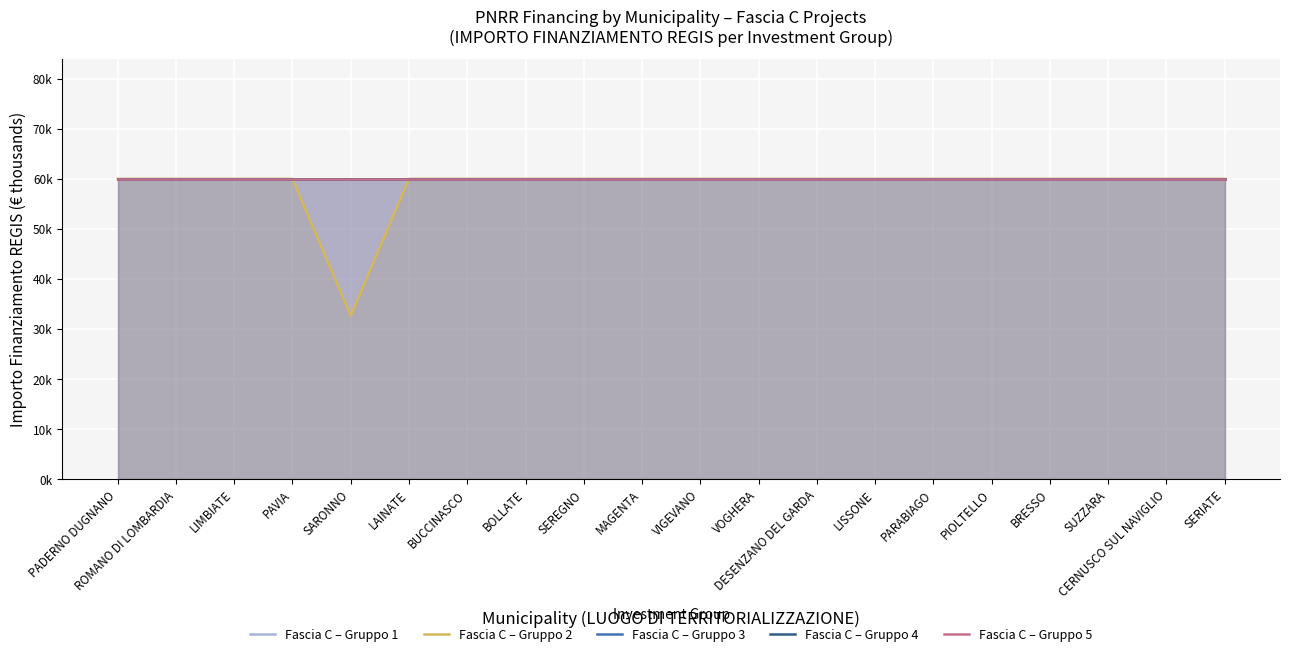

What are all the series names shown in the legend?

Fascia C – Gruppo 1, Fascia C – Gruppo 2, Fascia C – Gruppo 3, Fascia C – Gruppo 4, Fascia C – Gruppo 5